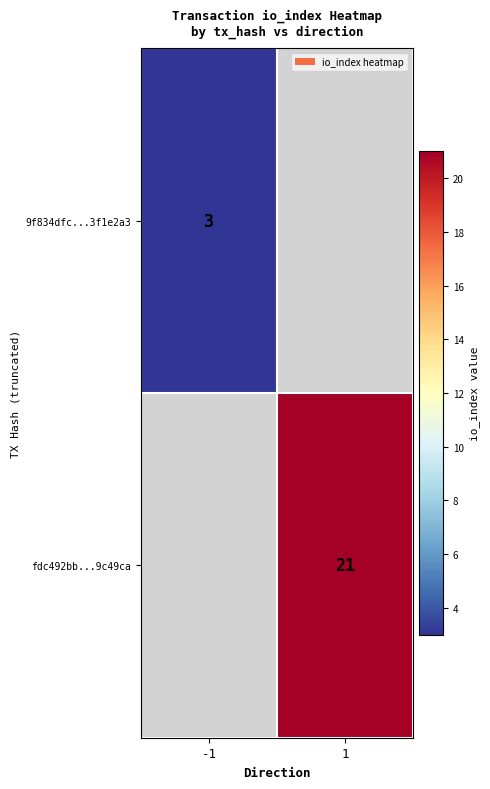

True or false: fdc492bb...9c49ca has a value of 31 at 1.

False